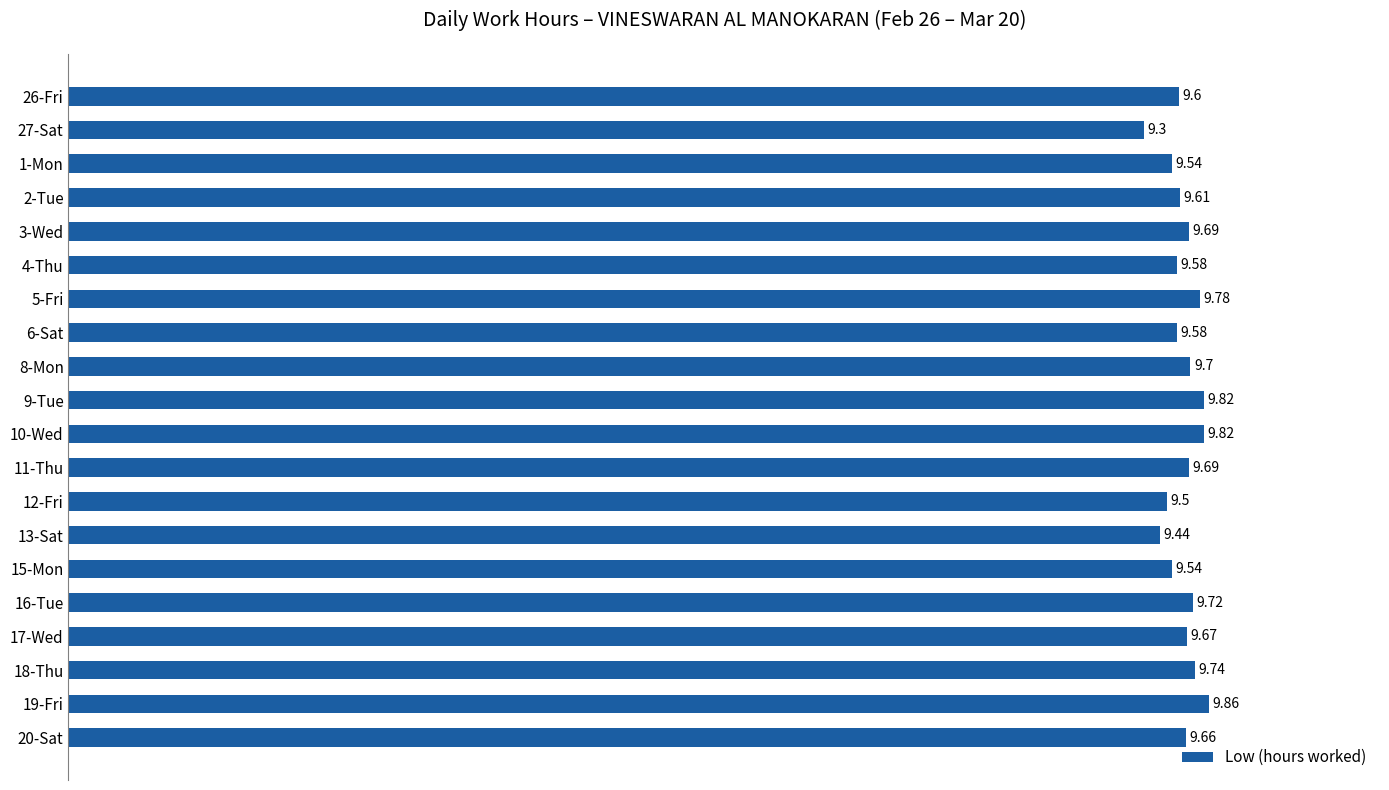

Which category has the lowest value across all series?

27-Sat